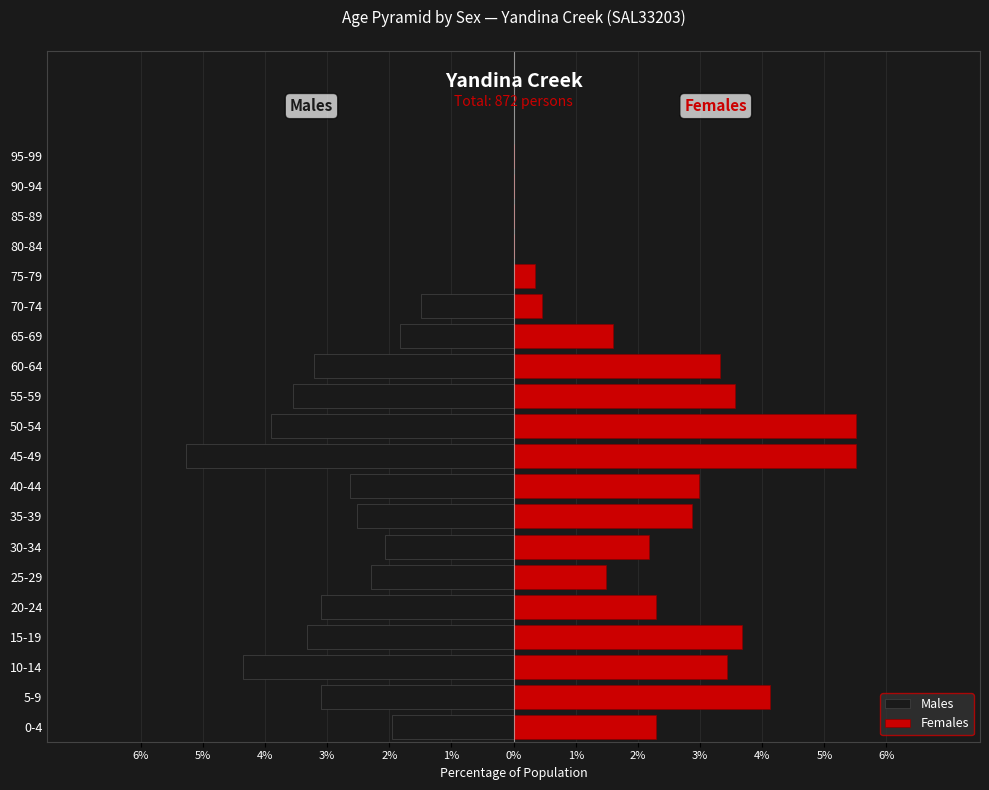

At how many categories does at least one series exceed 1?

14